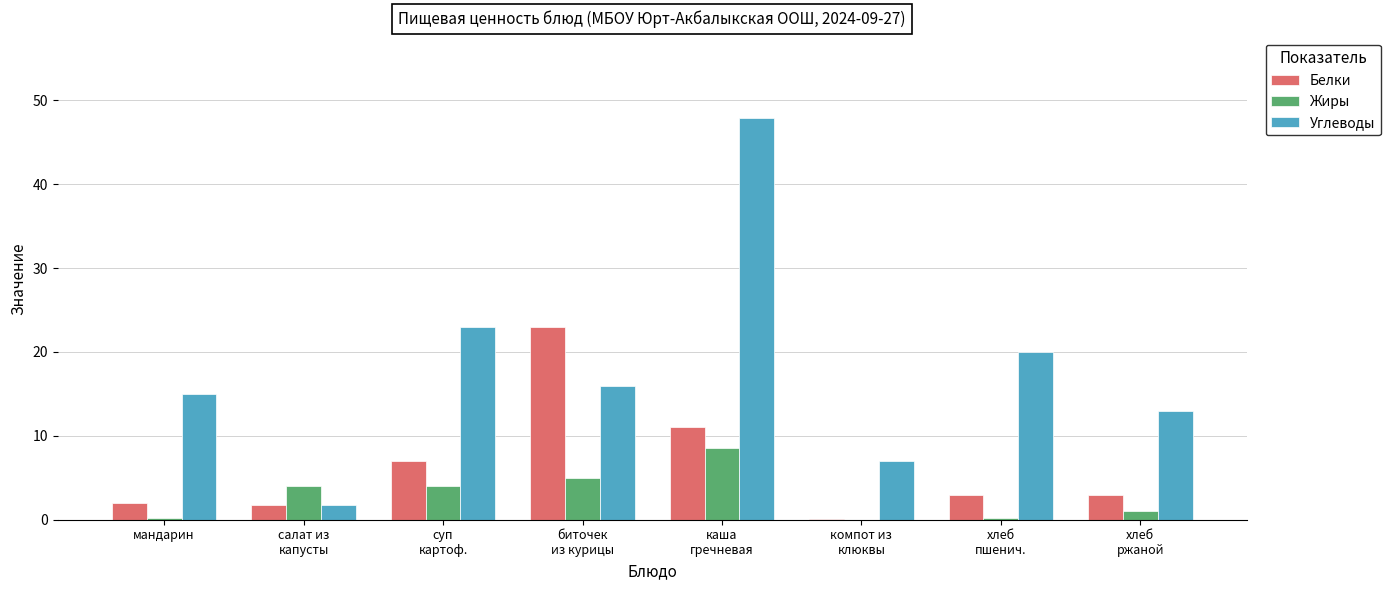

The Белки series shows 2.0 at мандарин. True or false?

True